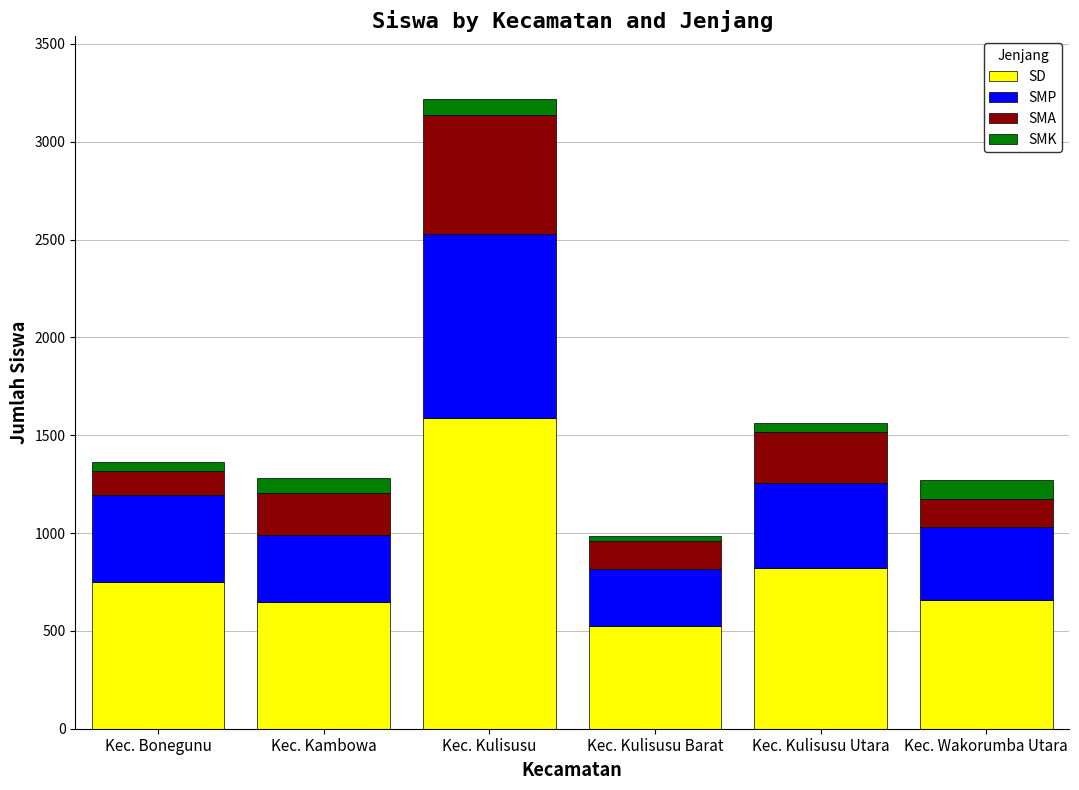

What is the total value across all series at Kec. Kulisusu?

3217